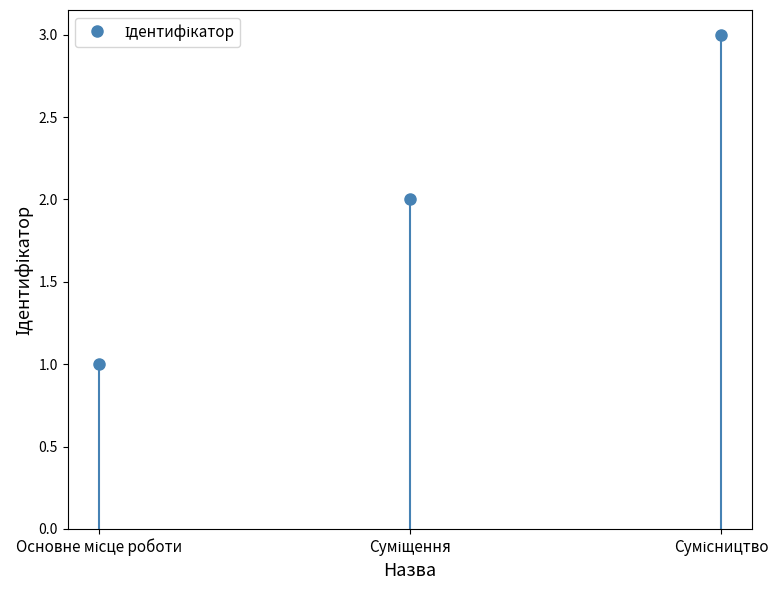

List the labels in order of value, smallest first.

Основне місце роботи, Суміщення, Сумісництво